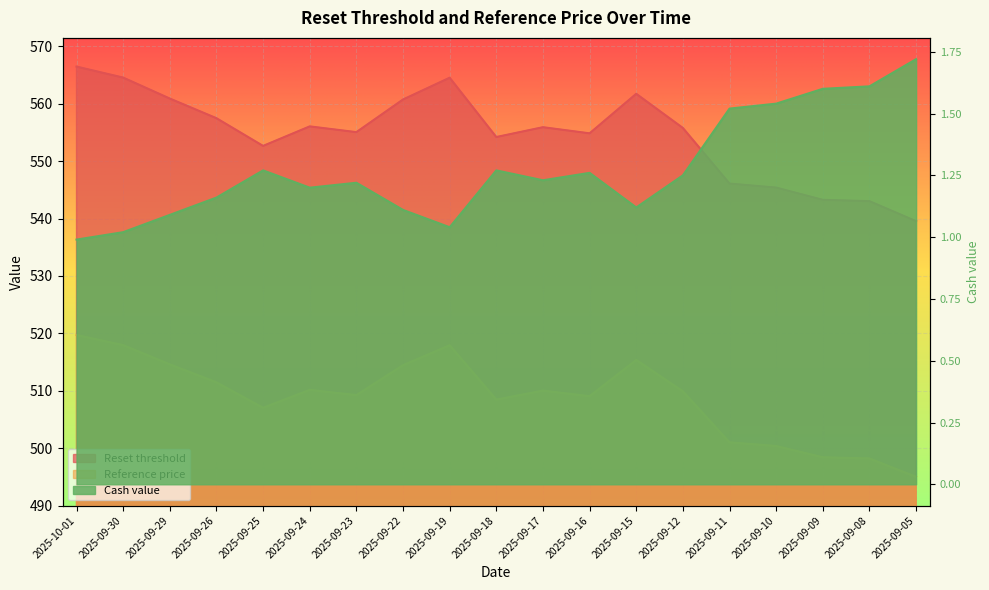

Where is Reference price nearest to the value 507?

2025-09-25